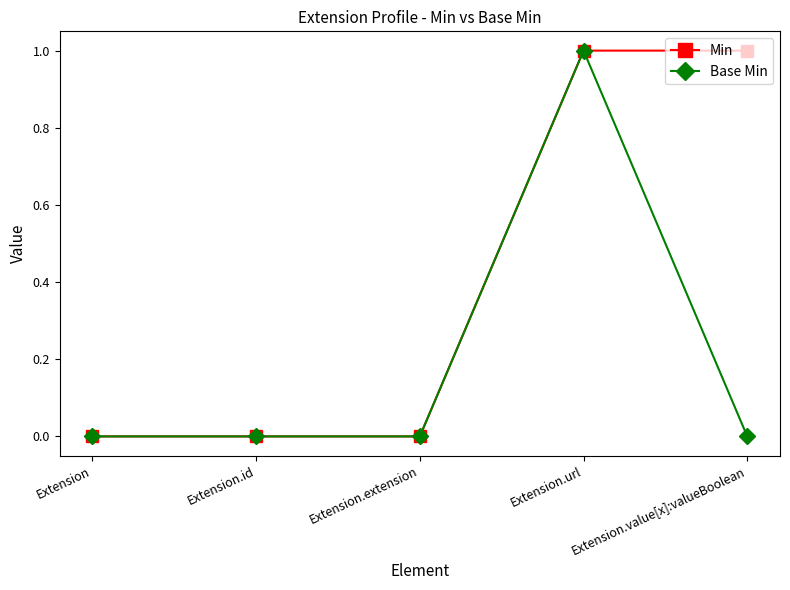

Which series changed the most between Extension.extension and Extension.value[x]:valueBoolean?

Min